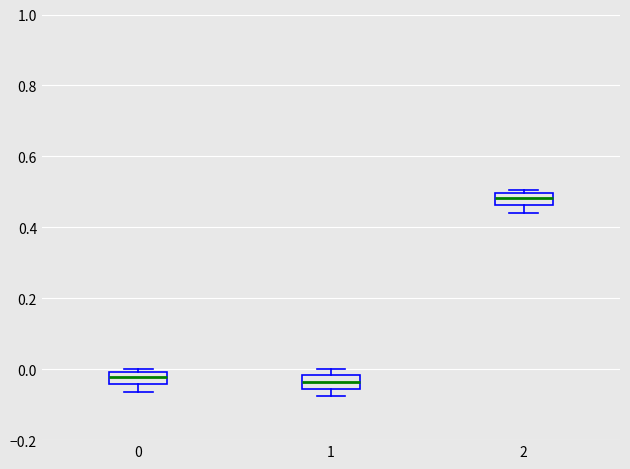

Which box's median line is the highest?

2